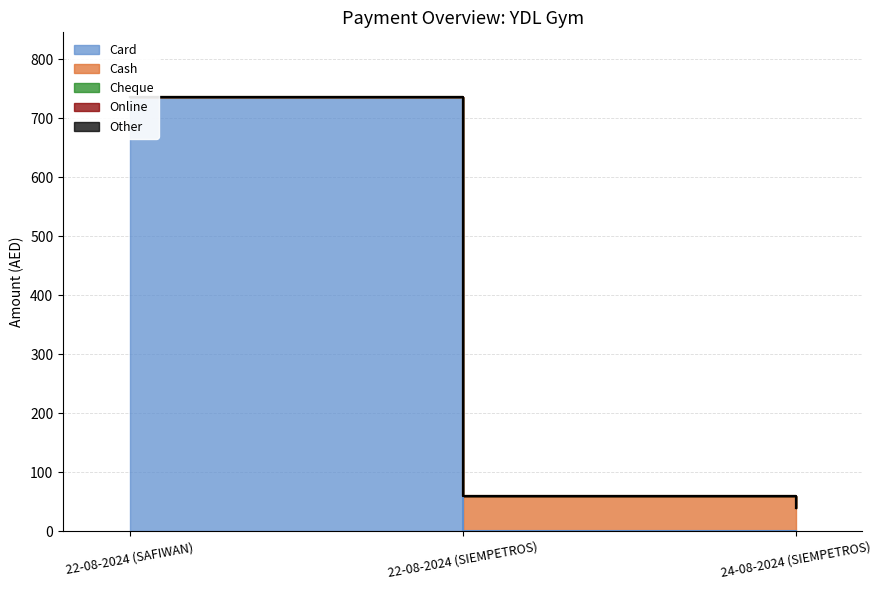

Which series changed the most between 22-08-2024 (SIEMPETROS) and 24-08-2024 (SIEMPETROS)?

Cash